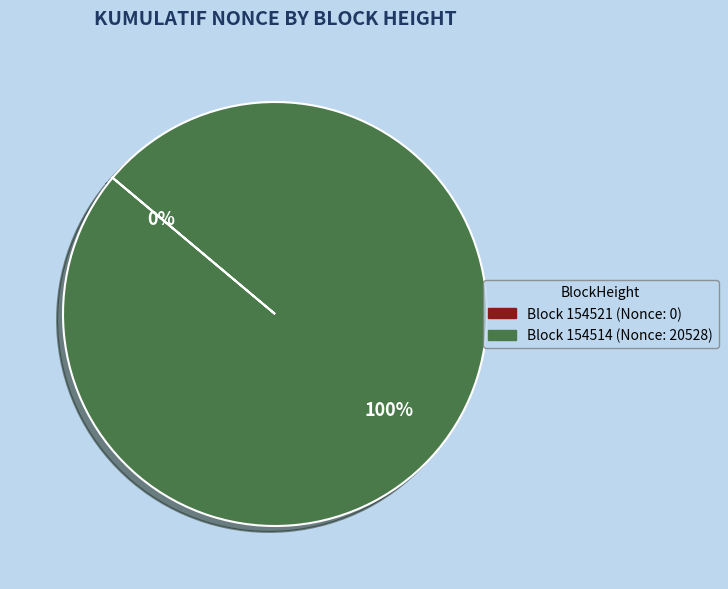

Is there a majority slice in this chart?

Yes